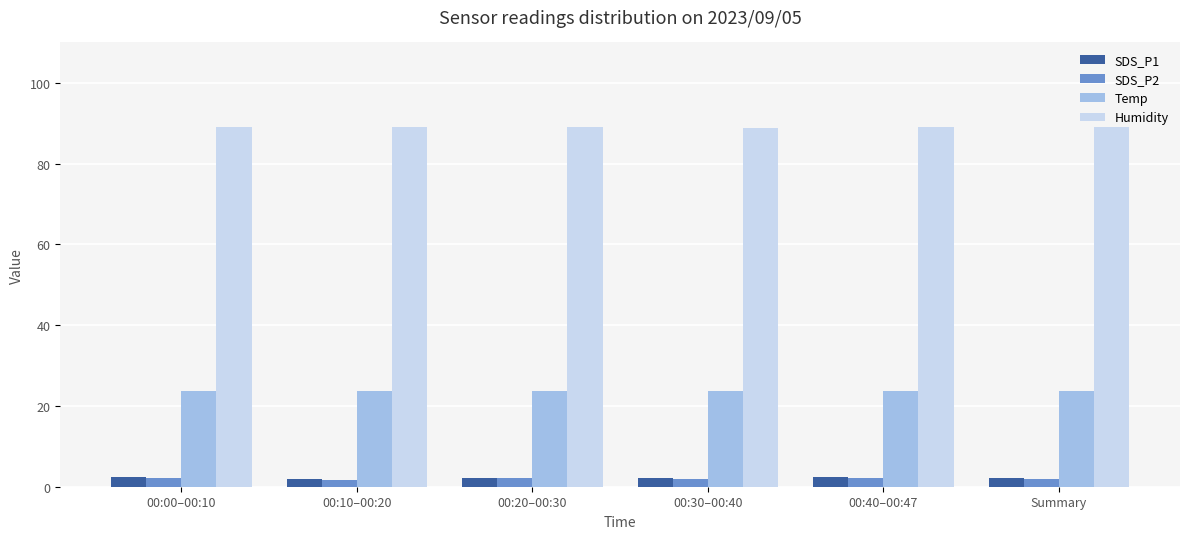

The value of Humidity at 00:10–00:20 is 89.0. True or false?

True